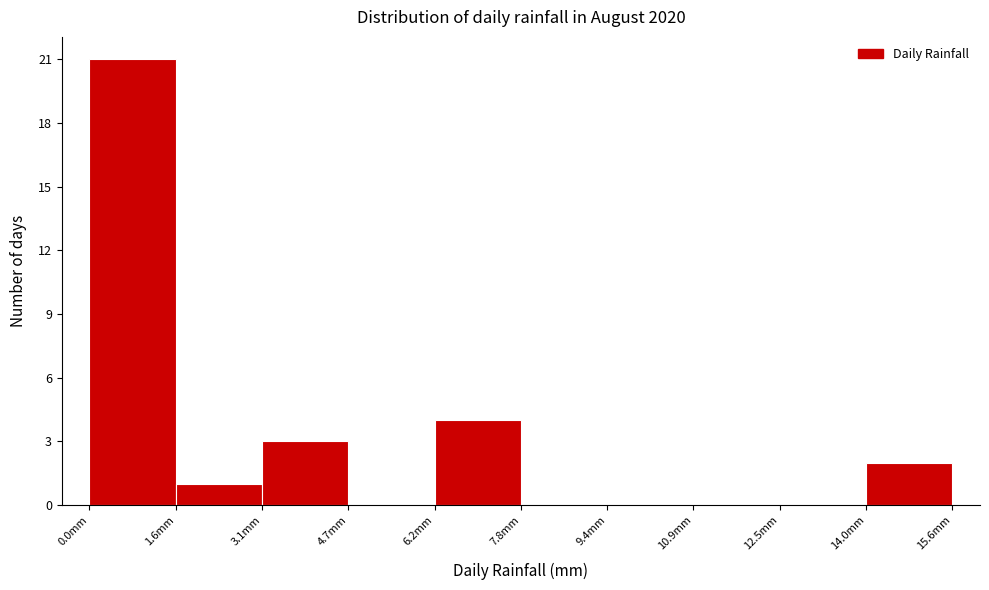

Reading left to right, list every bar in this chart as the range it spans on the x-axis followed by its height. Neither the bar edges nor the heights are printed on the chart, so give them approximately, as read against the axes.

0.00 to 1.56: 21
1.56 to 3.12: 1
3.12 to 4.68: 3
4.68 to 6.24: 0
6.24 to 7.80: 4
7.80 to 9.36: 0
9.36 to 10.92: 0
10.92 to 12.48: 0
12.48 to 14.04: 0
14.04 to 15.60: 2